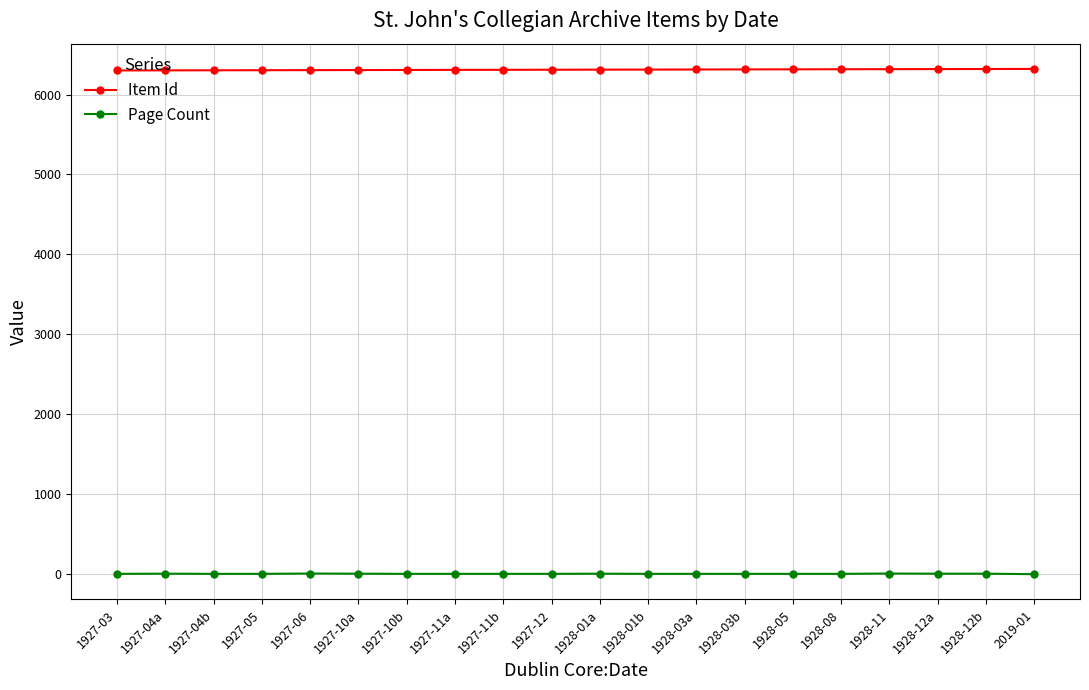

At how many categories does at least one series exceed 4934?

20